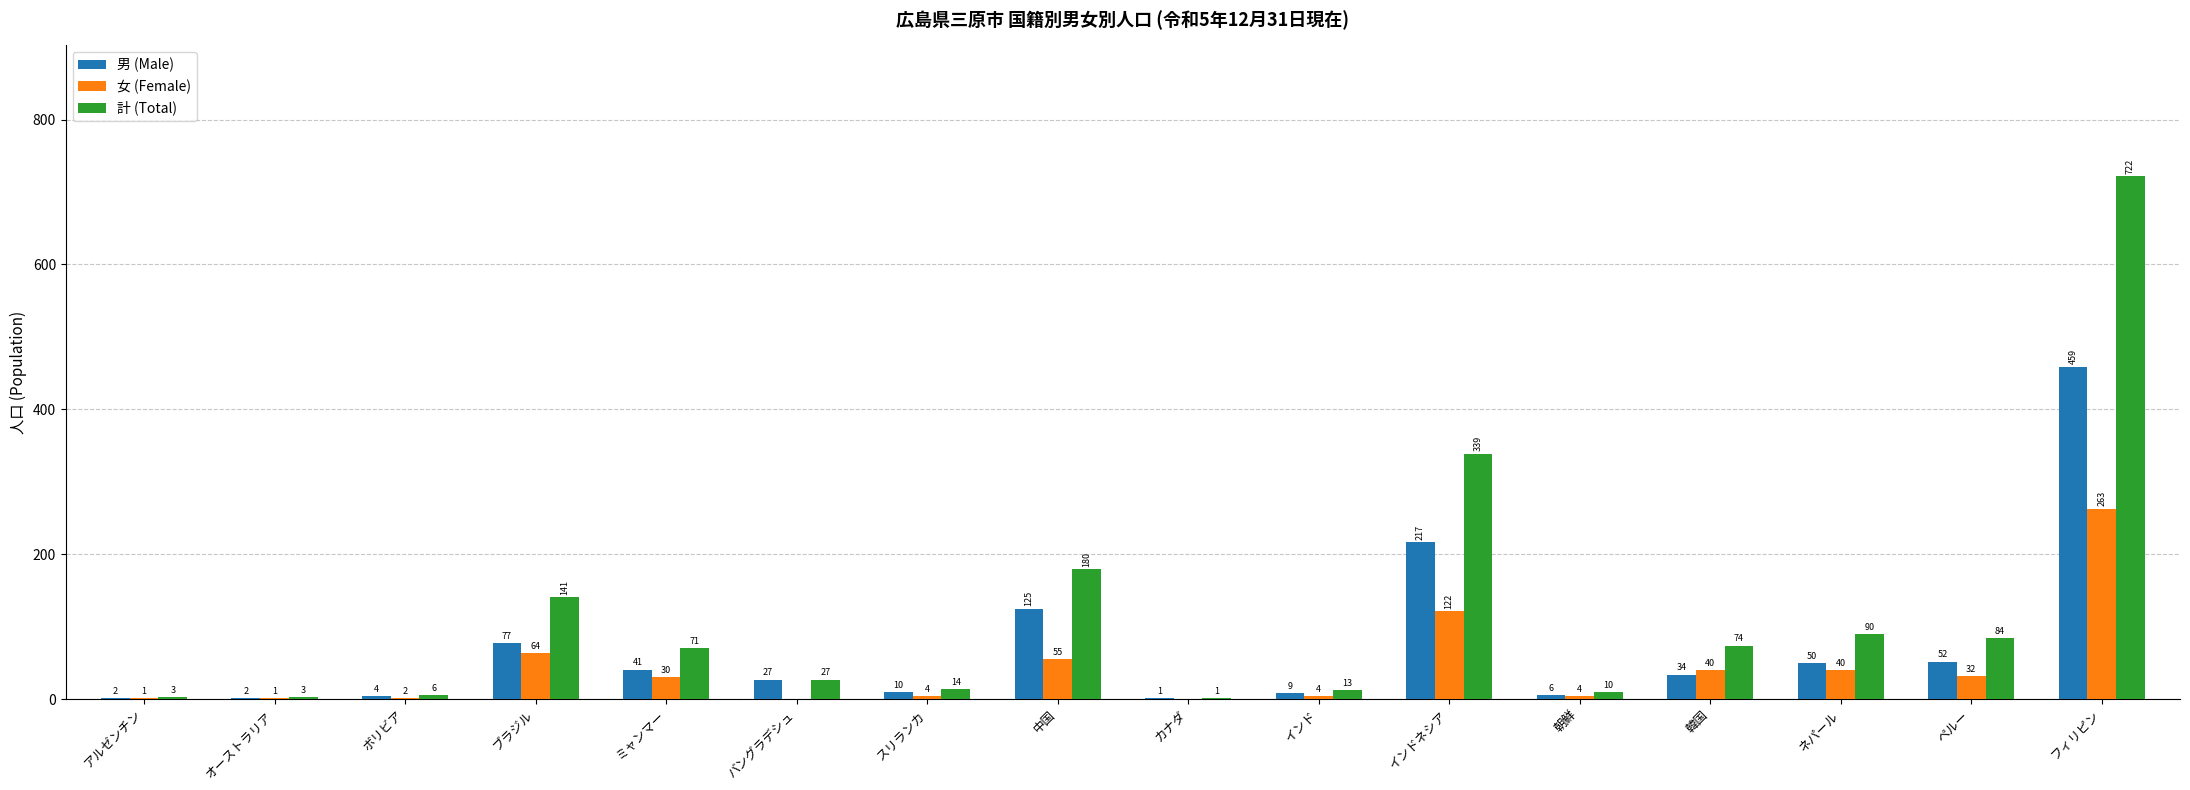

Which series changed the most between 中国 and カナダ?

計 (Total)